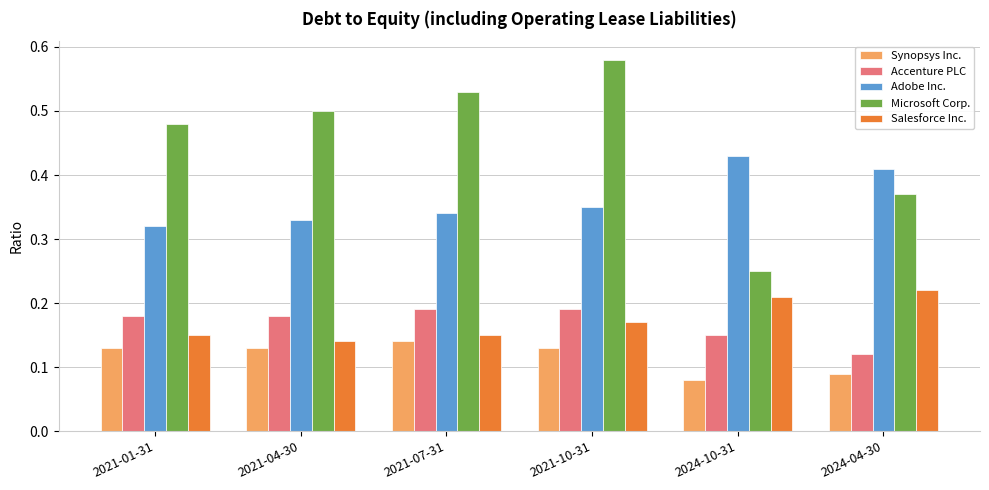

At which category does the chart reach its minimum across all series?

2024-10-31